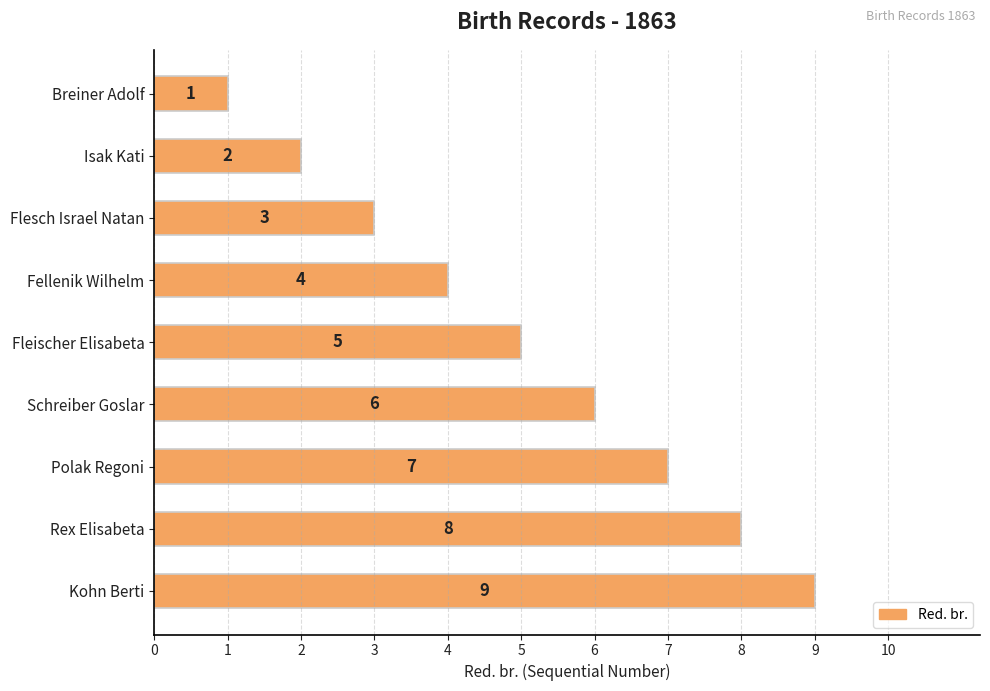

True or false: the data shows 1 at Breiner Adolf.

True